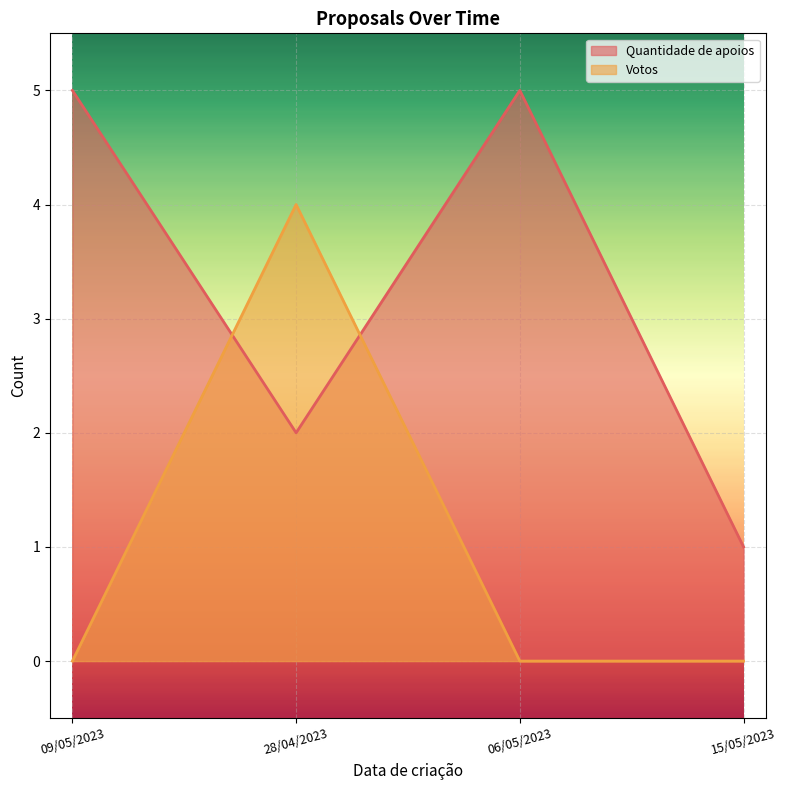

Count the Votos values in the range 0 to 4.

4